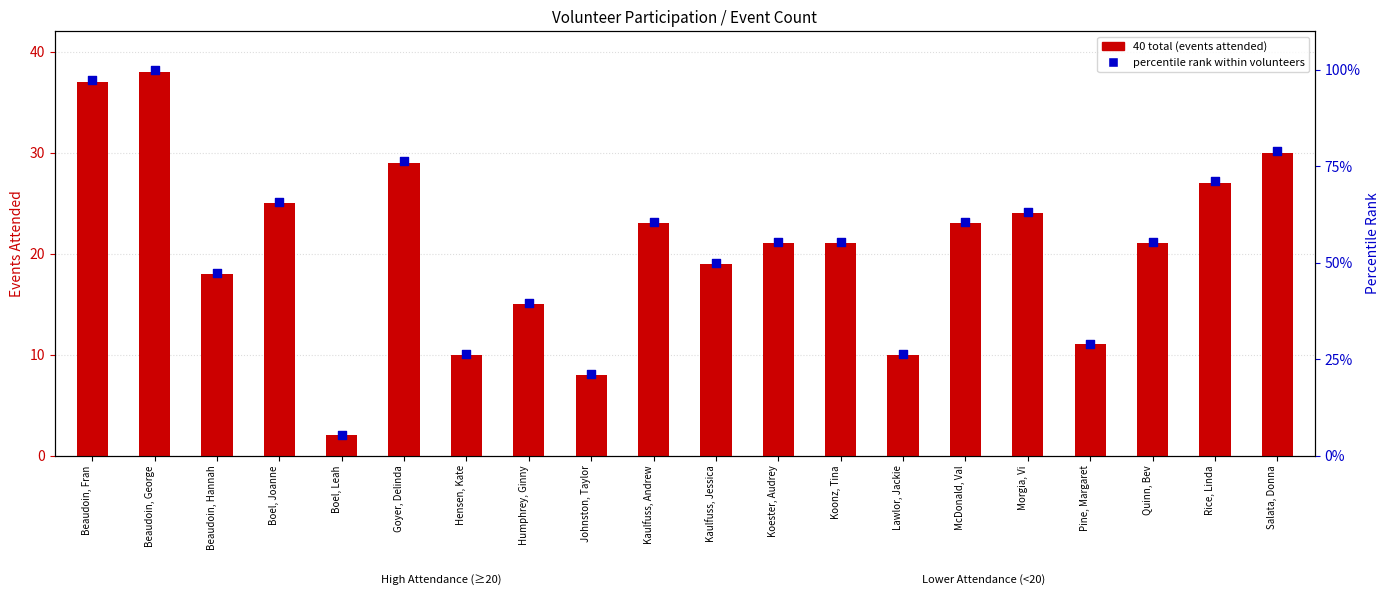

At how many categories does at least one series exceed 7?

19